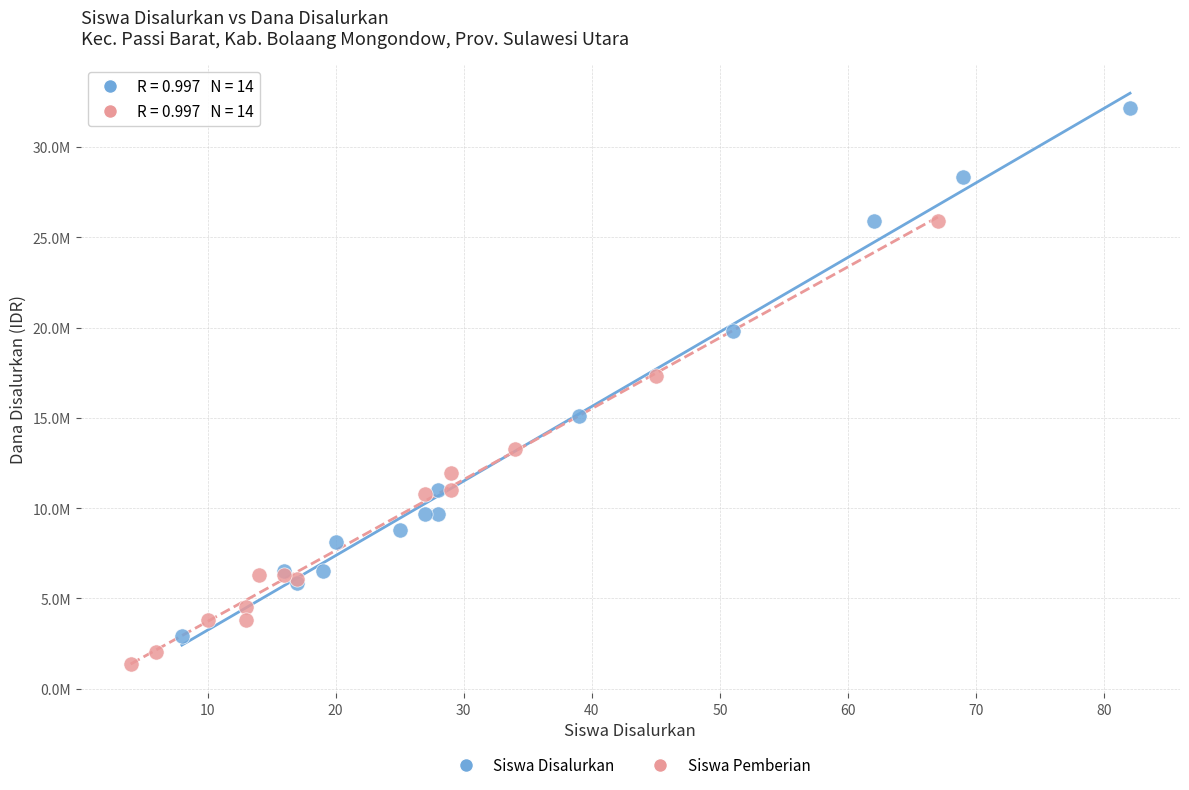

Which series contains the highest Y value?

Siswa Disalurkan